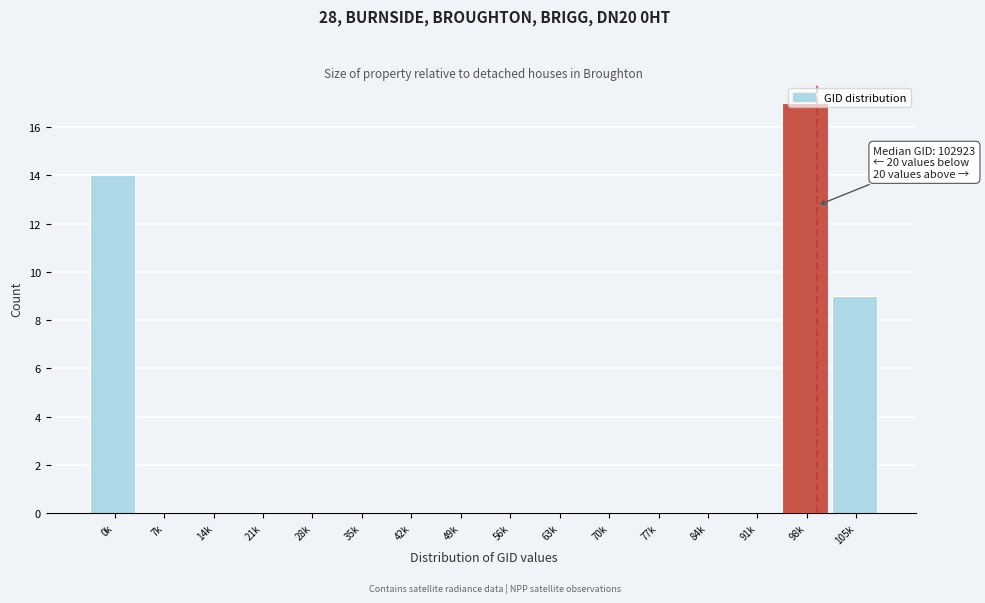

Is it true that the value at 7k is 0?

True